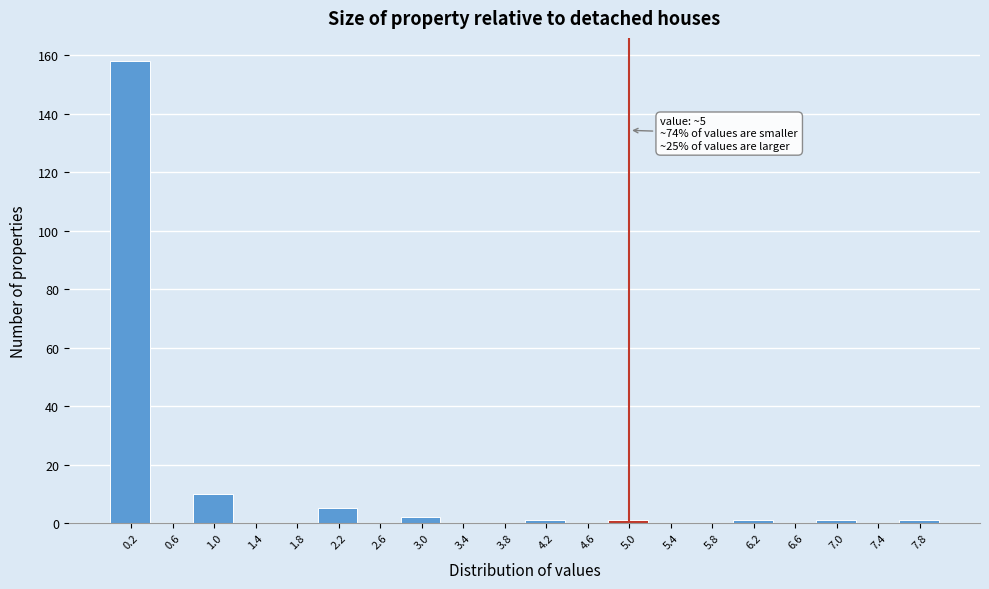

Over which range of the x-axis is the bar tallest?

0.0 to 0.4